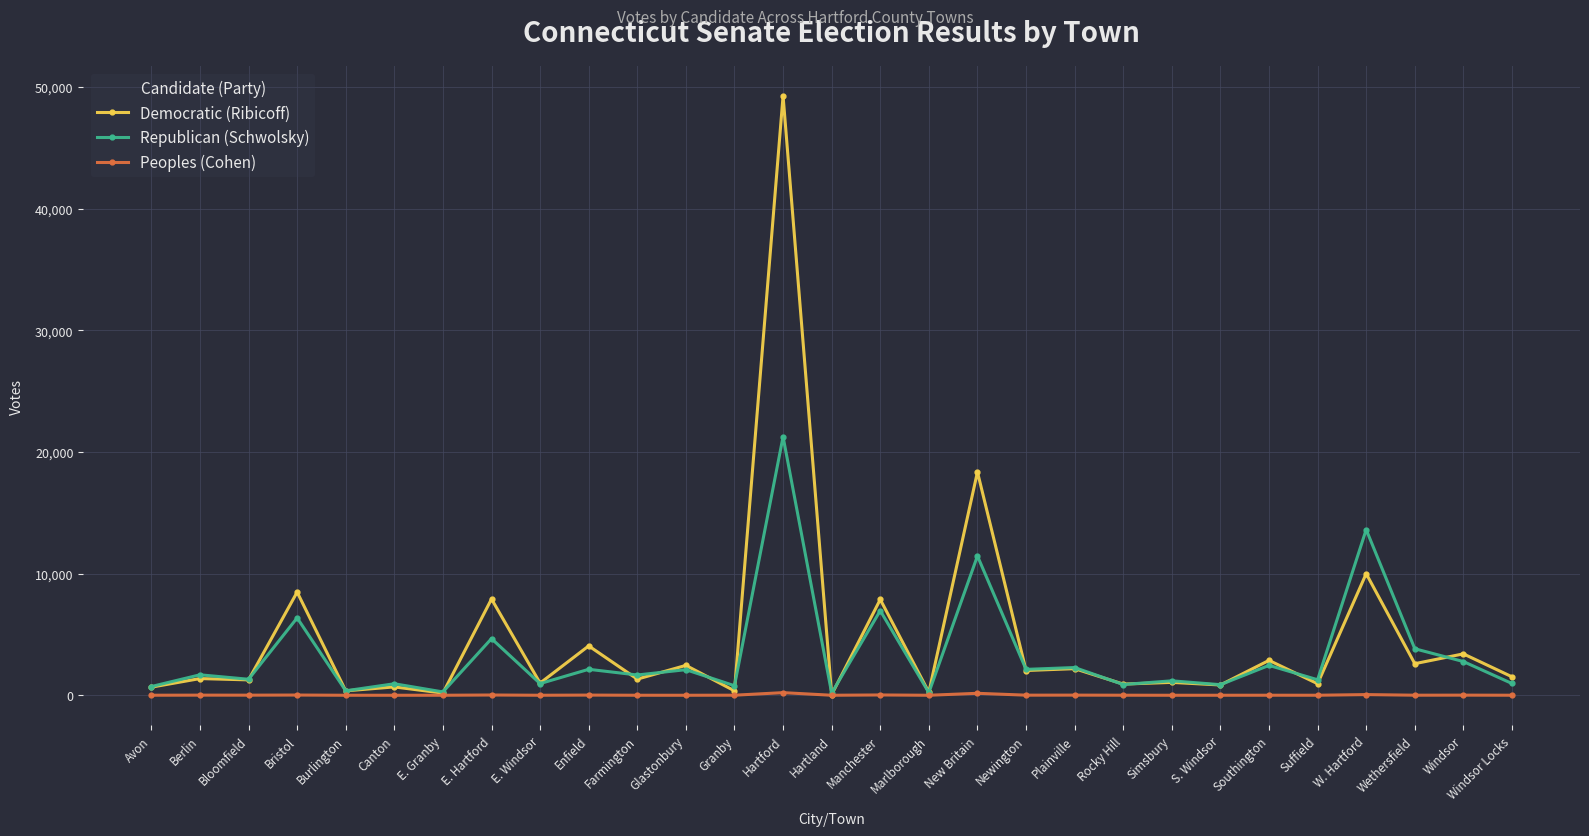

The Republican (Schwolsky) series shows 1274 at Suffield. True or false?

True